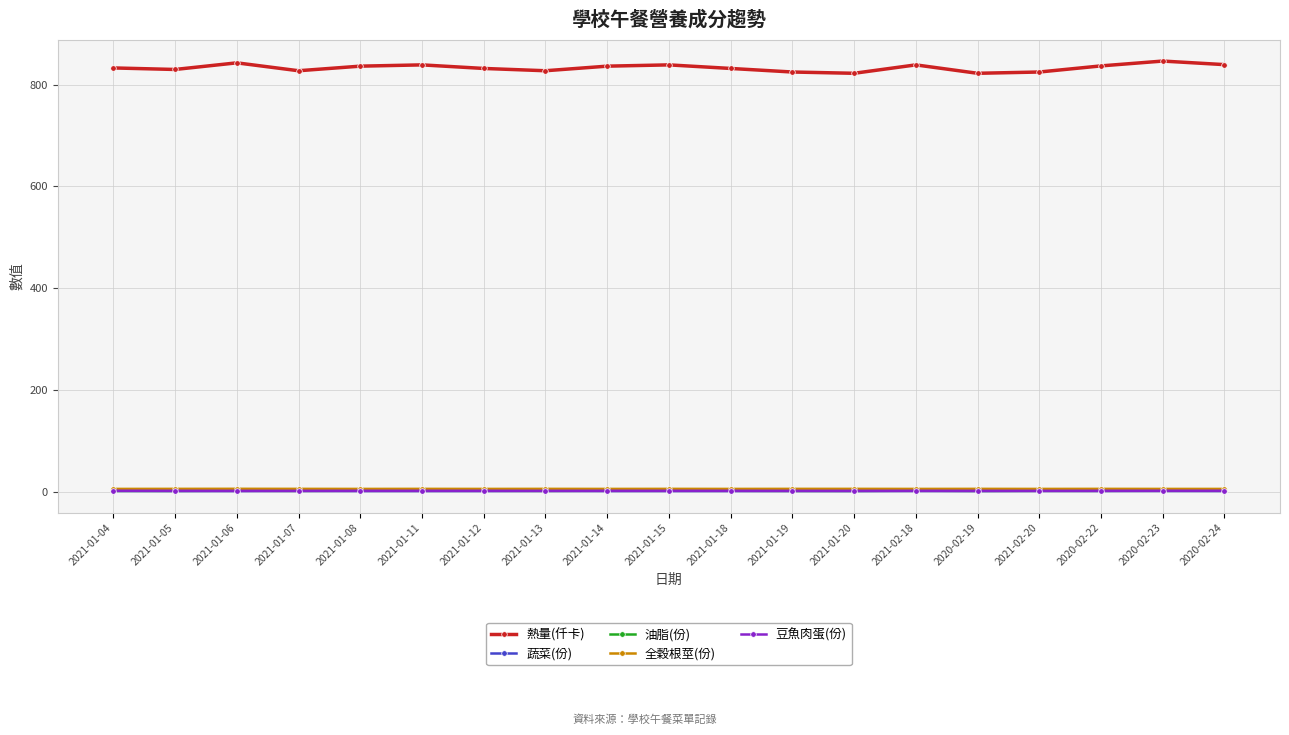

What is the difference between the second highest and second lowest values in the 熱量(仟卡) series?

20.5